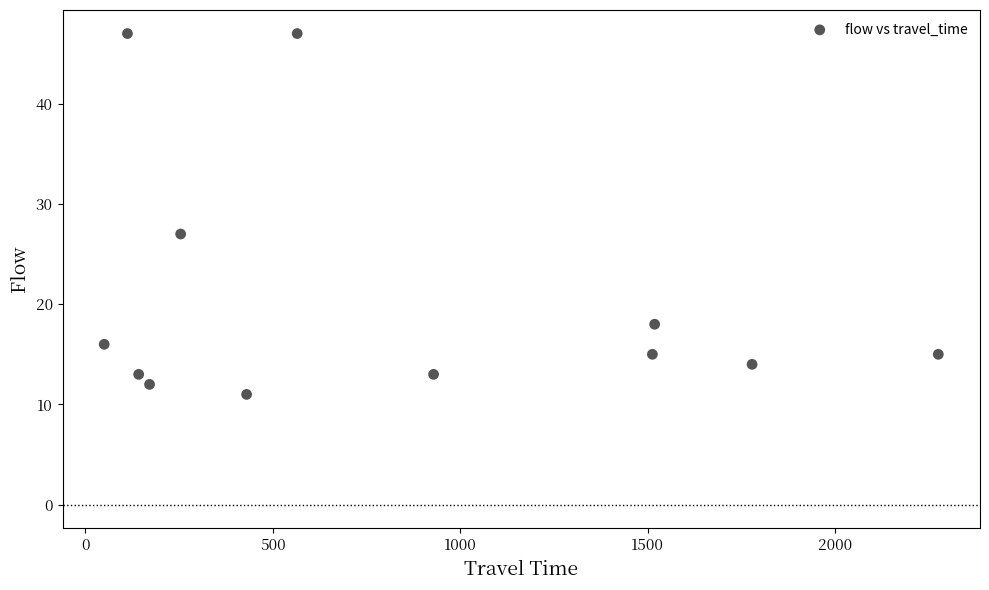

What Y value in the scatter plot is closest to 29?

27